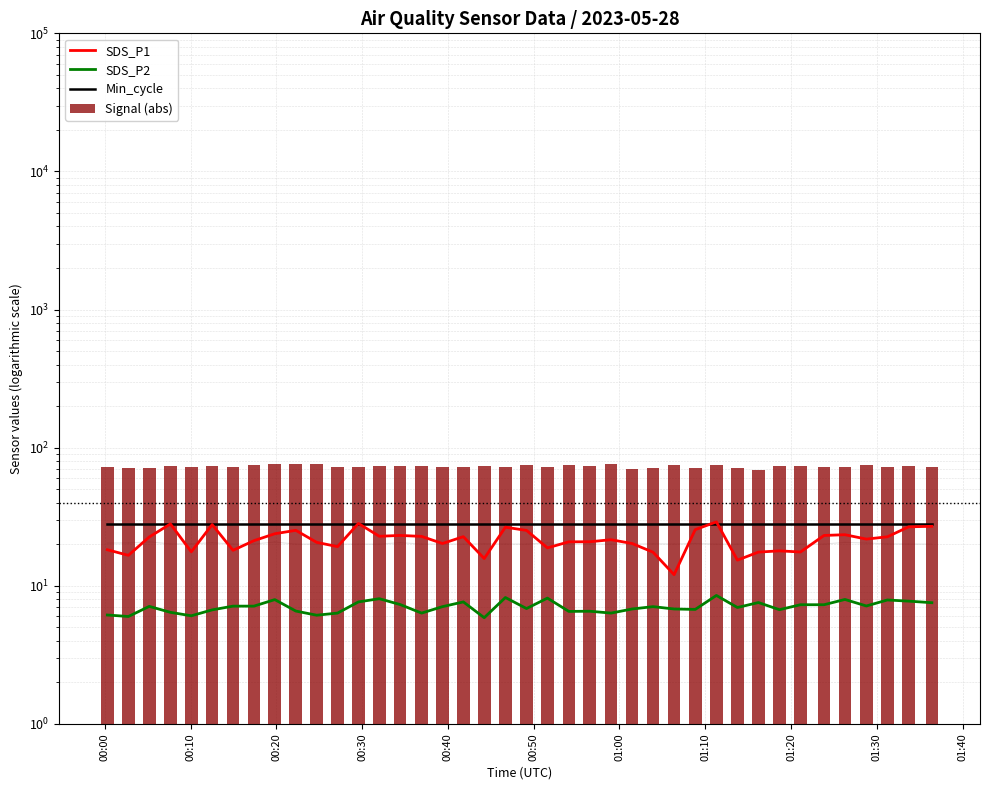

How many groups of bars are there?

40